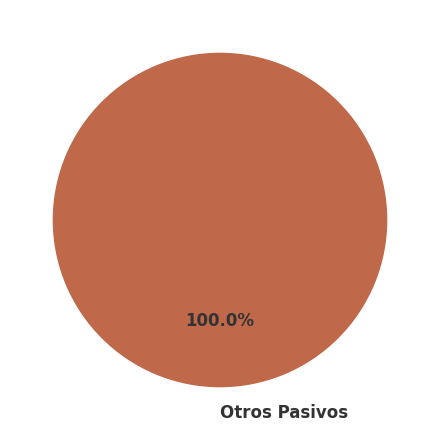

Rank the categories by value from highest to lowest.

Otros Pasivos